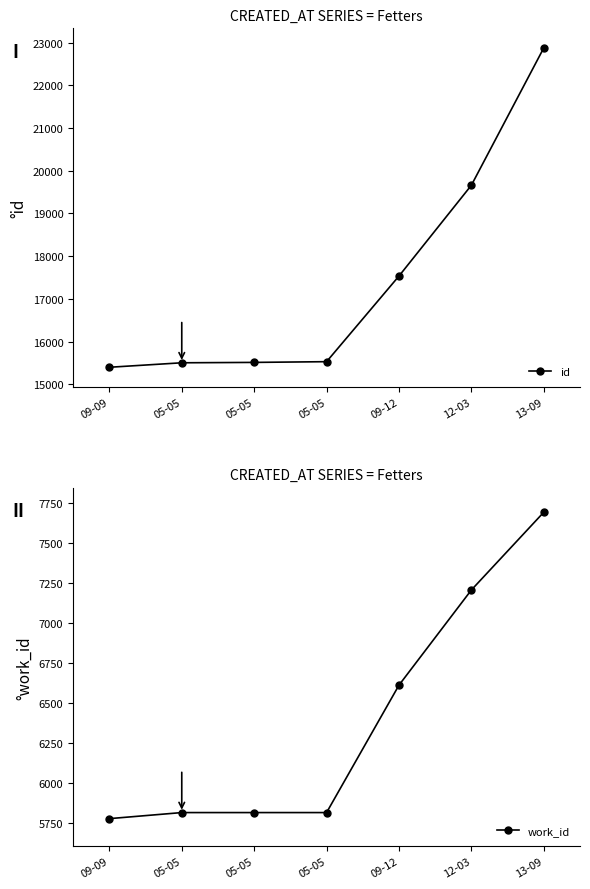

List the series in order of their overall mean, highest first.

id, work_id